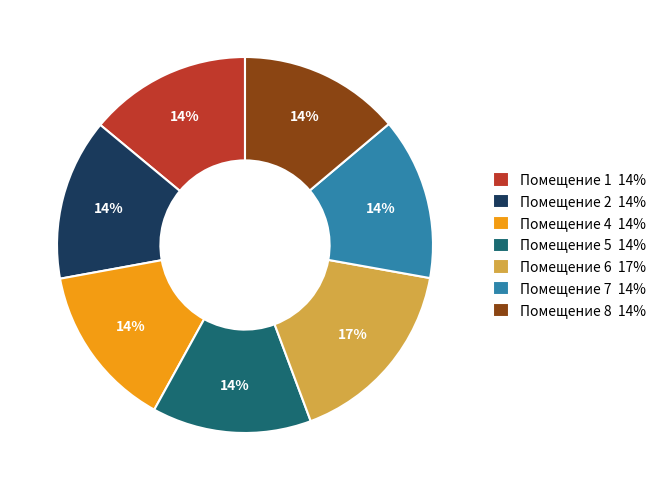

The Помещение 6 17% slice represents 31% of the pie. True or false?

False